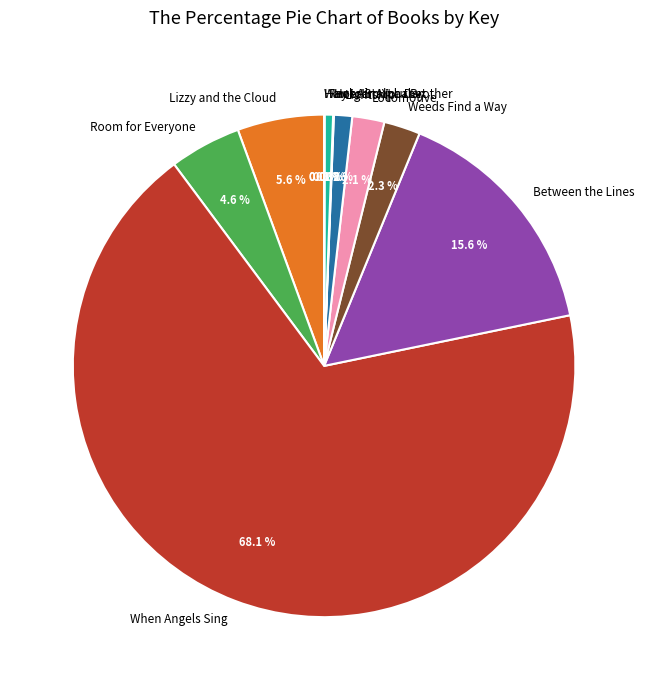

True or false: When Angels Sing accounts for 76% of the total.

False